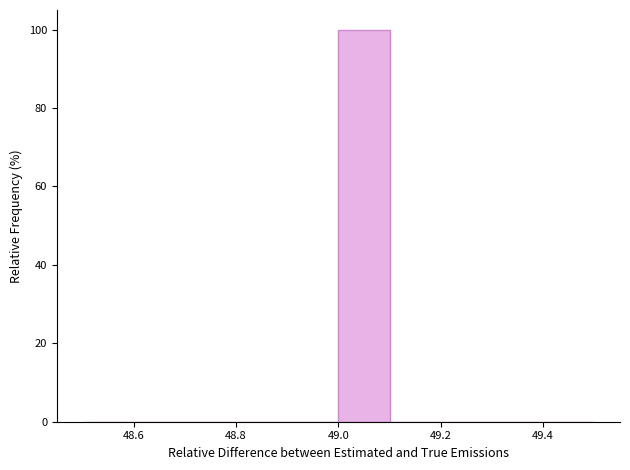

Reading left to right, transcribe this chart: for each bar, give the range it covers on the x-axis and its height. The values are not printed on the chart, so give them approximately, as read against the axis.

48.5 to 48.6: 0
48.6 to 48.7: 0
48.7 to 48.8: 0
48.8 to 48.9: 0
48.9 to 49.0: 0
49.0 to 49.1: 100
49.1 to 49.2: 0
49.2 to 49.3: 0
49.3 to 49.4: 0
49.4 to 49.5: 0